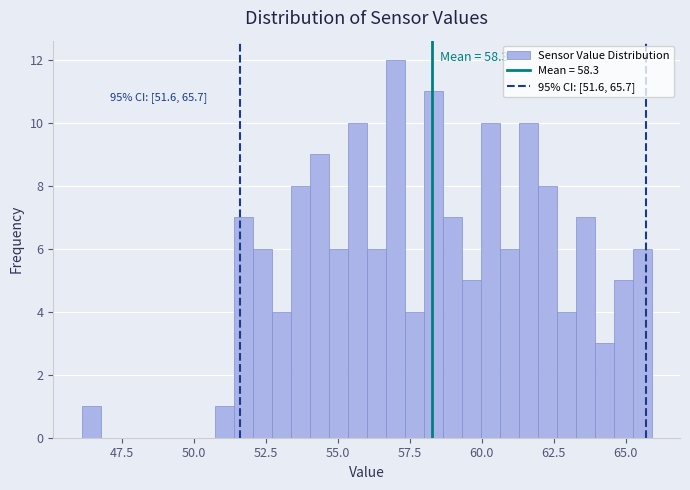

Read against the x-axis, roughly where is the centre of the tallest bar?

57.0